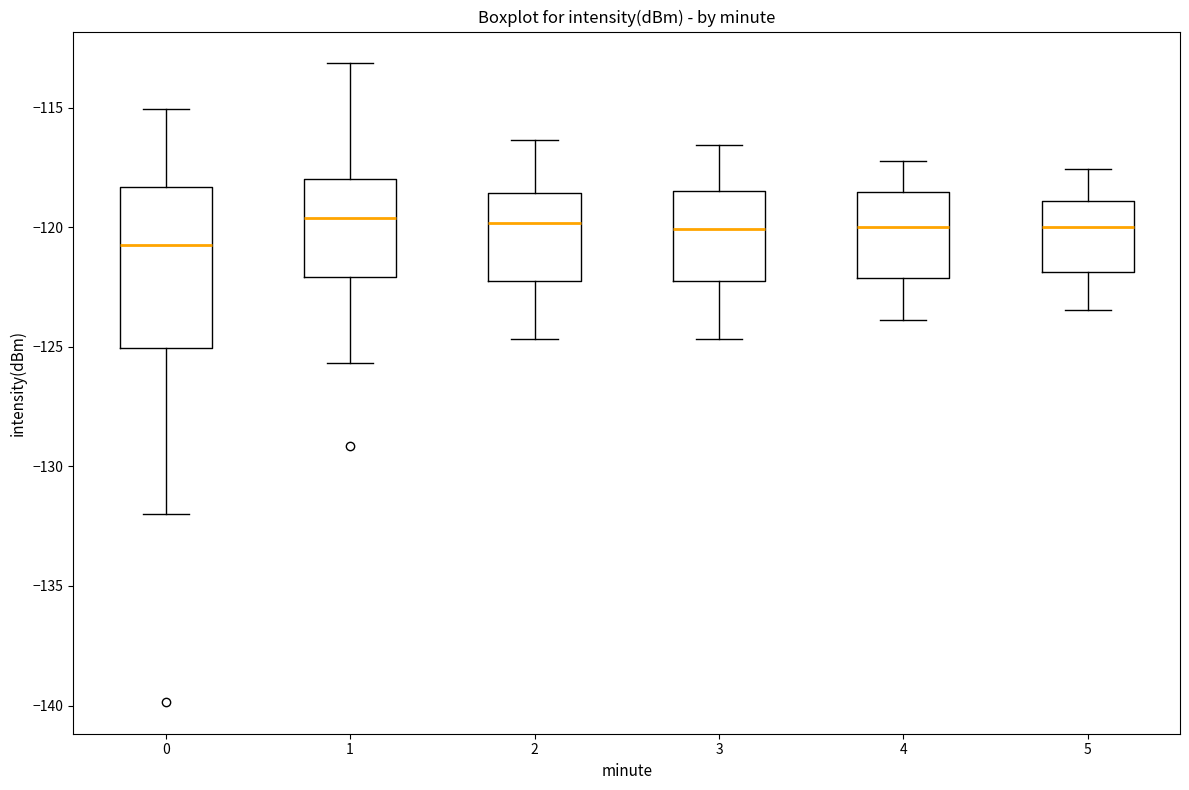

Which box's median line is the lowest?

0